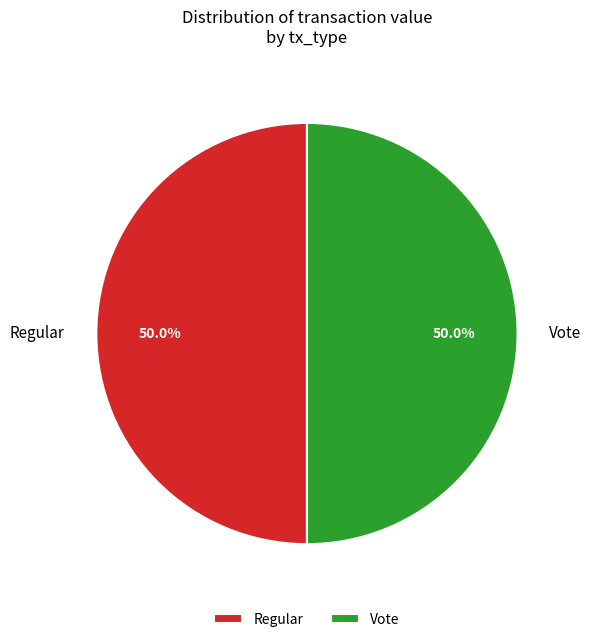

How many segments does this pie chart have?

2